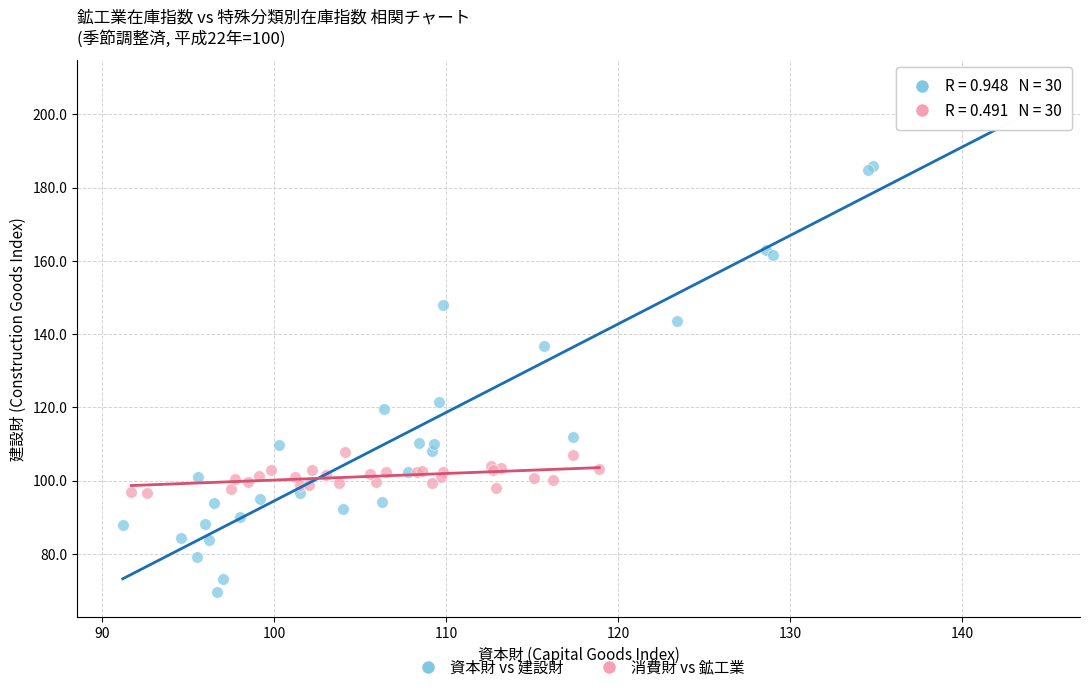

Which series has the widest spread of Y values?

資本財 vs 建設財